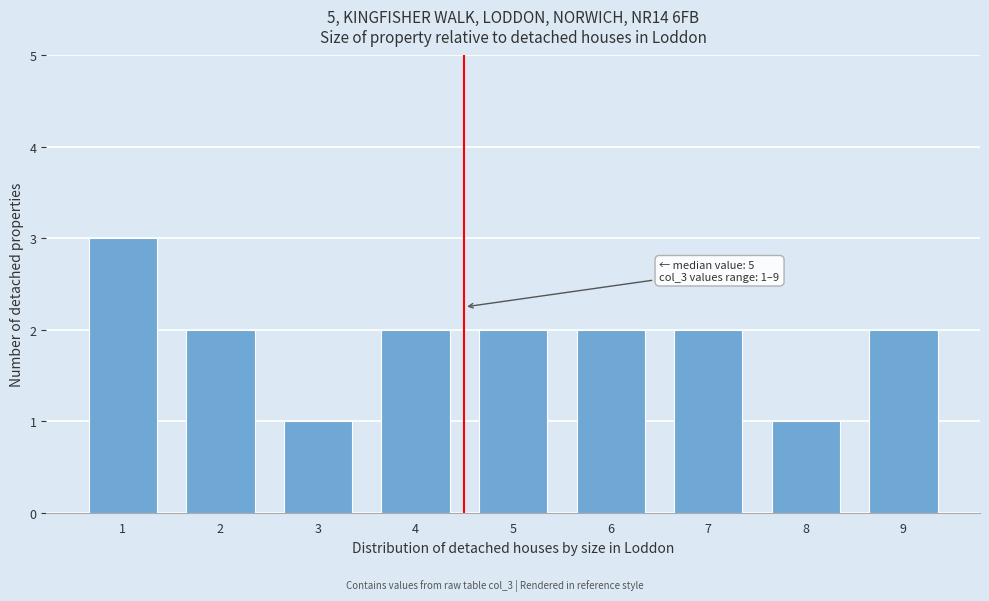

Reading right to left, transcribe all the data shown in this chart.

9=2	8=1	7=2	6=2	5=2	4=2	3=1	2=2	1=3